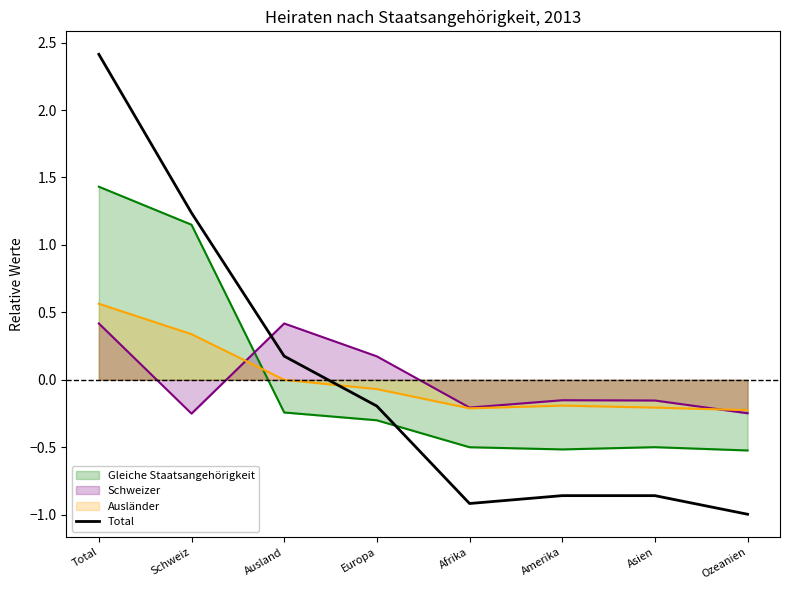

Count the number of data series in this chart.

4